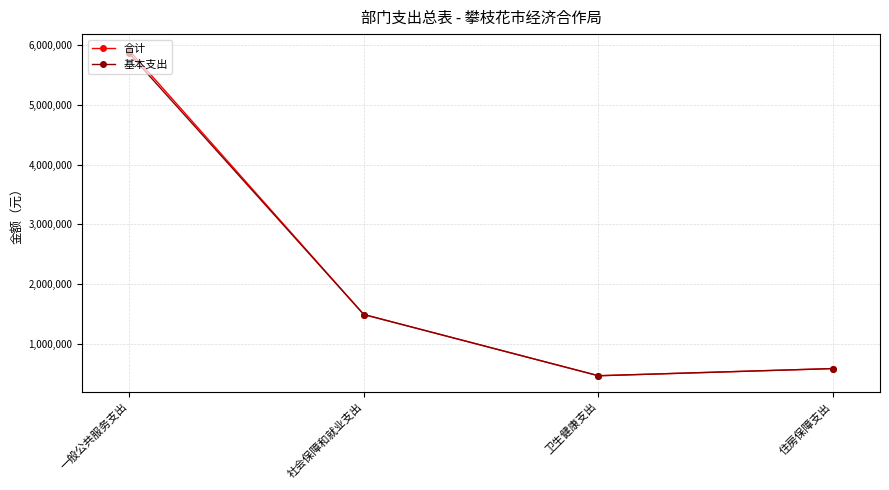

Which series has the widest spread of values?

合计